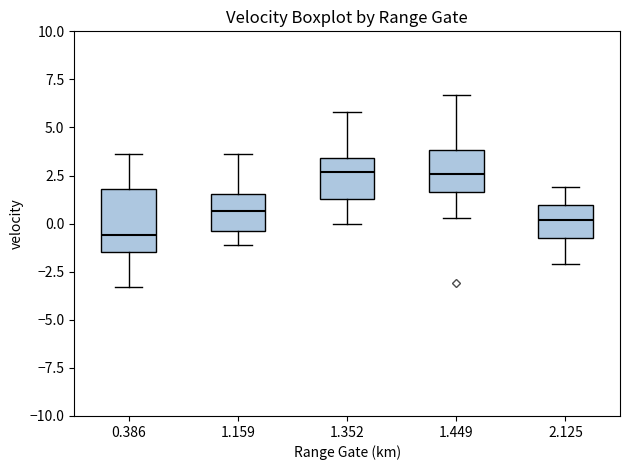

Which box has the lowest median line?

0.386